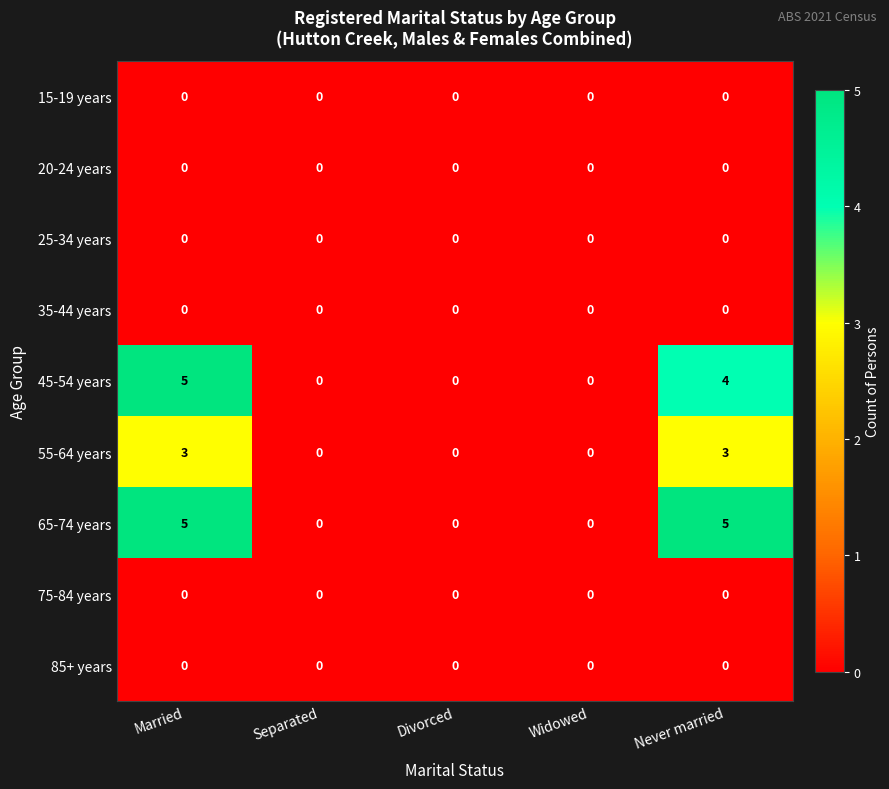

What is the sum of the 65-74 years values at Never married and Widowed?

5